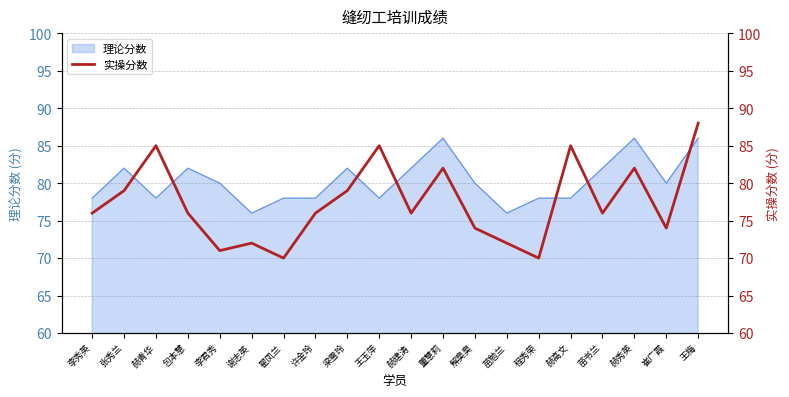

The 理论分数 series shows 52 at 谢志英. True or false?

False